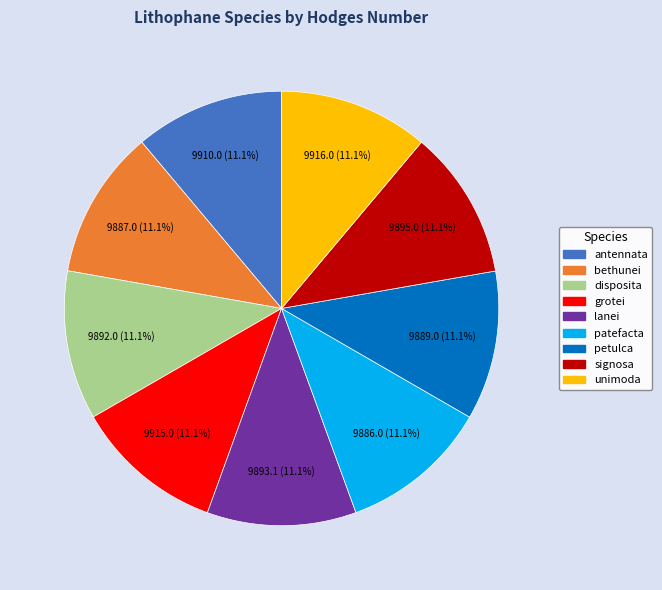

To the nearest percent, what portion does bethunei represent?

11%